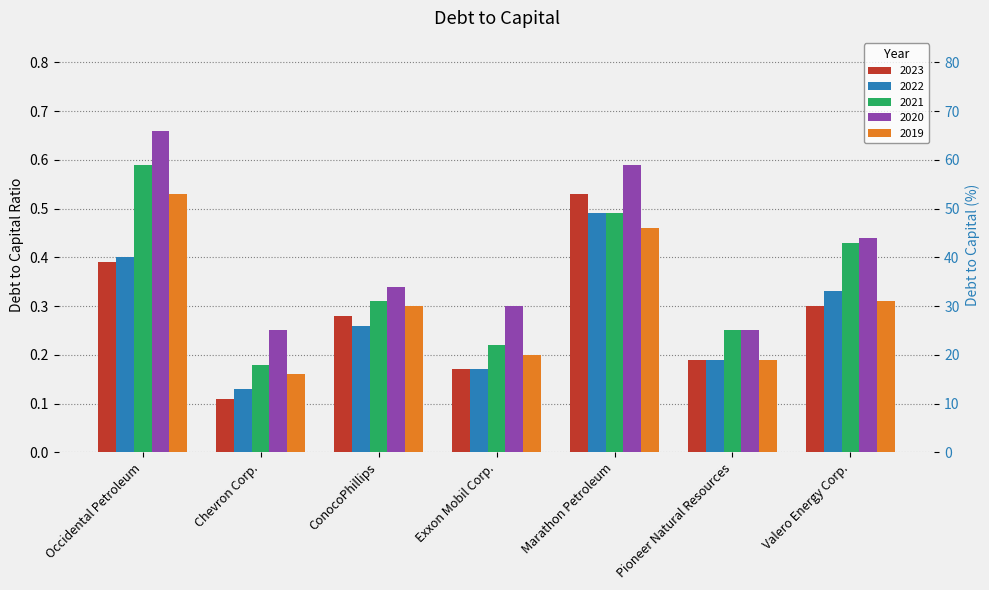

What is the label of the 6th bar from the right?

Chevron Corp.